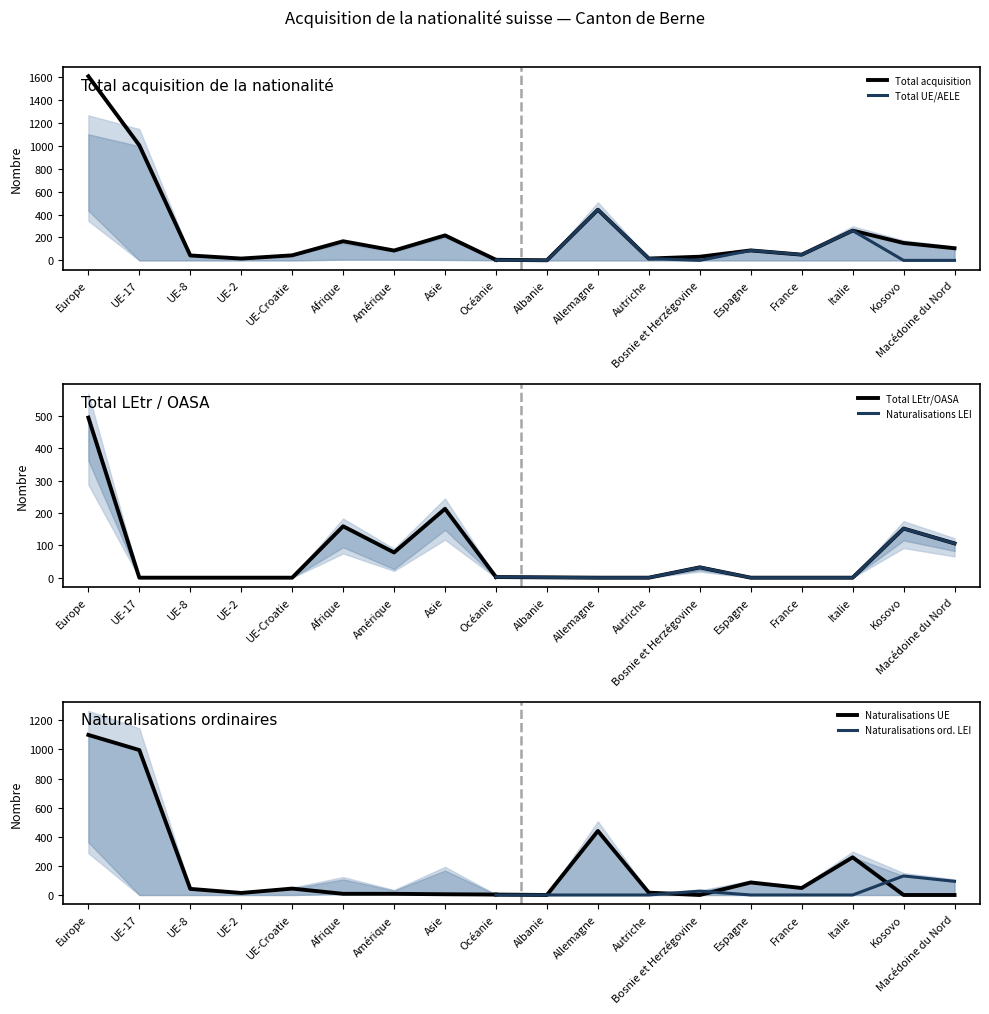

List the labels in order of Naturalisations UE value, largest first.

Europe, UE-17, Allemagne, Italie, Espagne, France, UE-Croatie, UE-8, Autriche, UE-2, Afrique, Amérique, Asie, Océanie, Albanie, Bosnie et Herzégovine, Kosovo, Macédoine du Nord